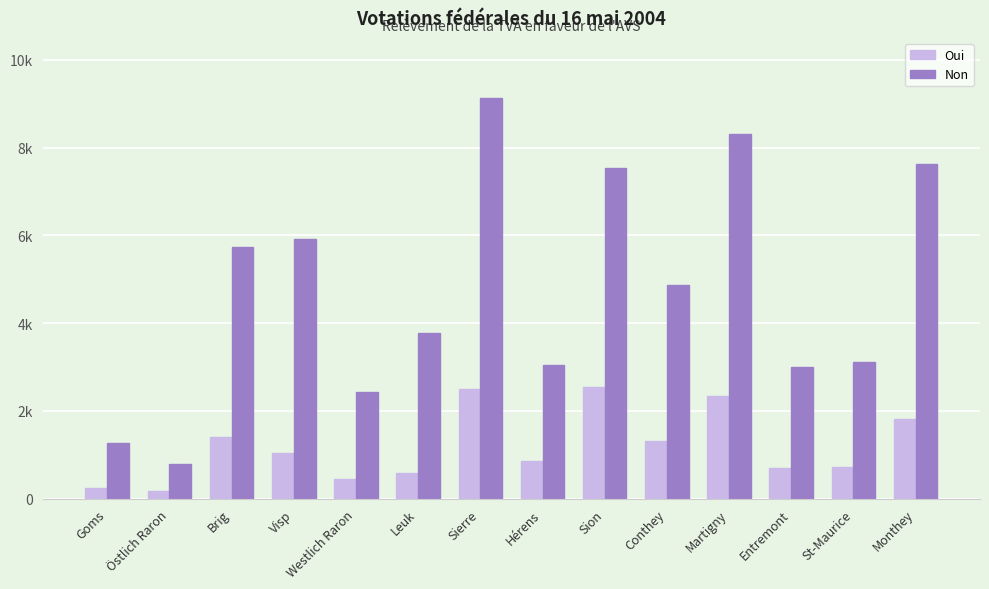

Reading left to right, transcribe all the data shown in this chart.

Oui: Goms=242	Östlich Raron=164	Brig=1409	Visp=1047	Westlich Raron=436	Leuk=590	Sierre=2490	Hérens=848	Sion=2534	Conthey=1312	Martigny=2327	Entremont=693	St-Maurice=728	Monthey=1819
Non: Goms=1275	Östlich Raron=792	Brig=5736	Visp=5913	Westlich Raron=2435	Leuk=3772	Sierre=9132	Hérens=3041	Sion=7529	Conthey=4861	Martigny=8303	Entremont=3006	St-Maurice=3112	Monthey=7637